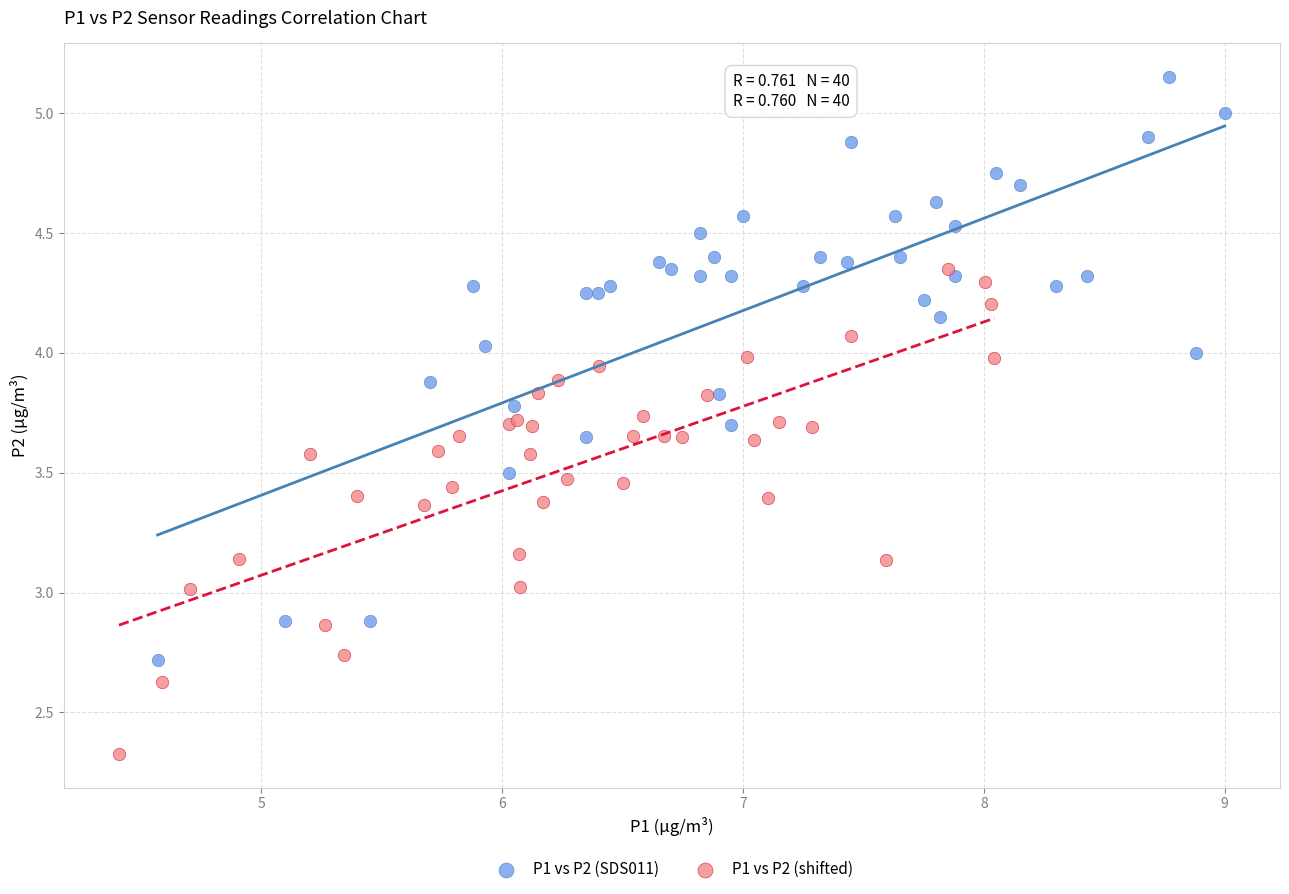

Which series reaches the minimum Y coordinate?

P1 vs P2 (shifted)